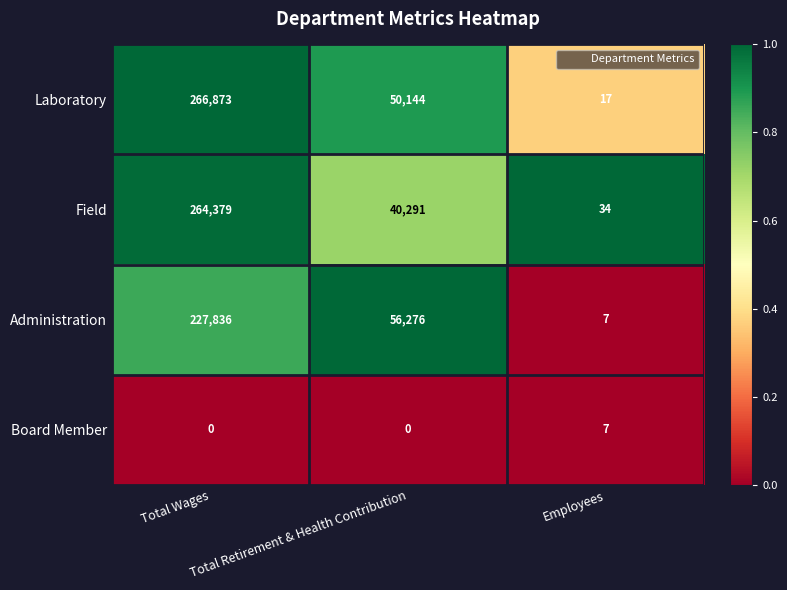

Which series has the largest total across all categories?

Laboratory